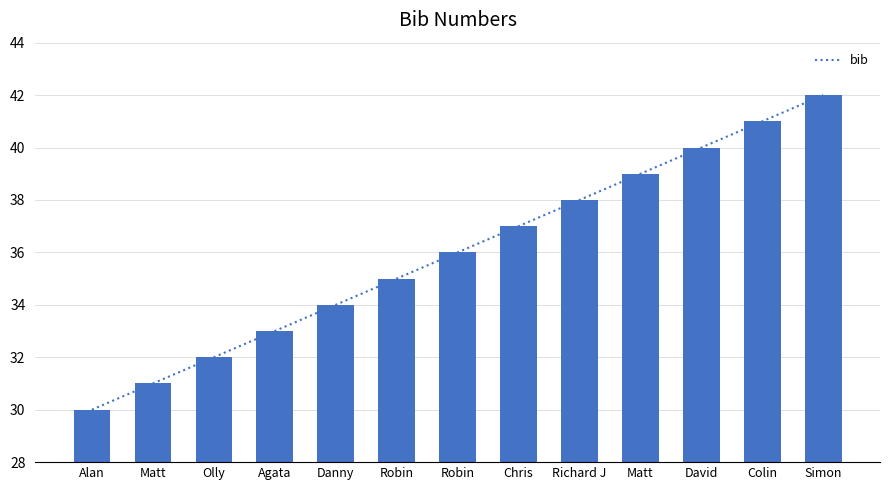

True or false: the data shows 61 at Chris.

False